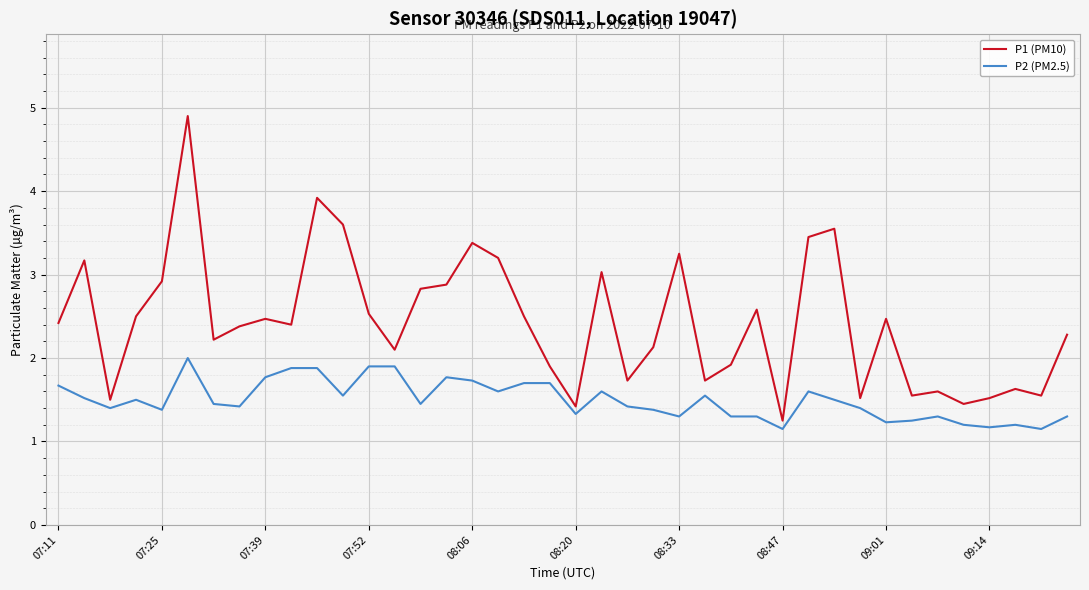

How many categories are shown in the chart?

40